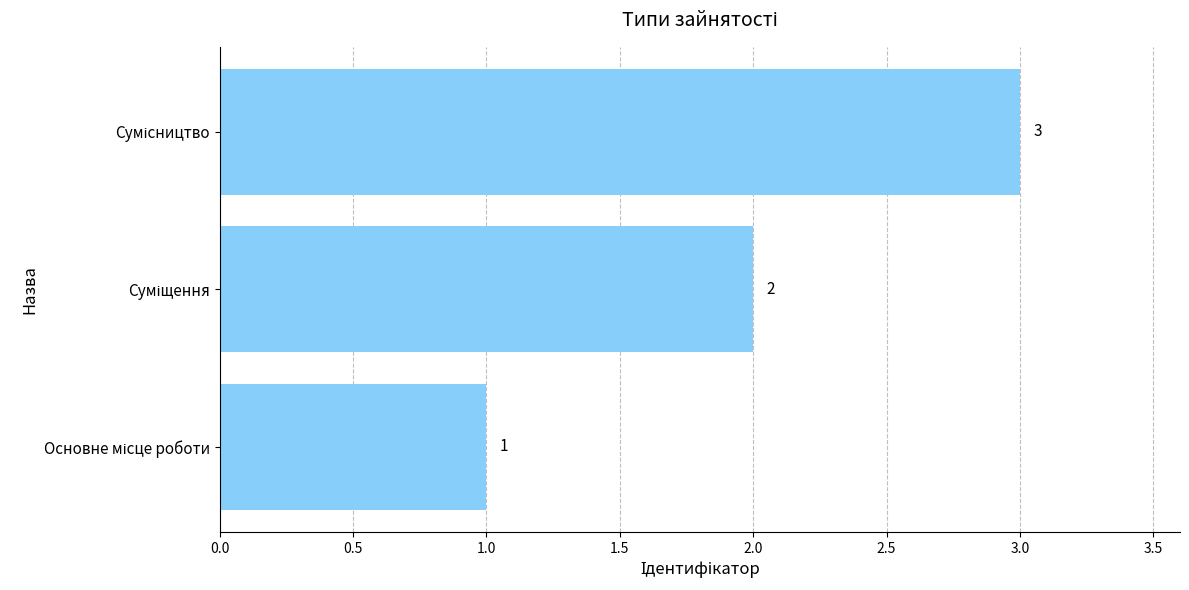

How many values are between 1 and 3?

3